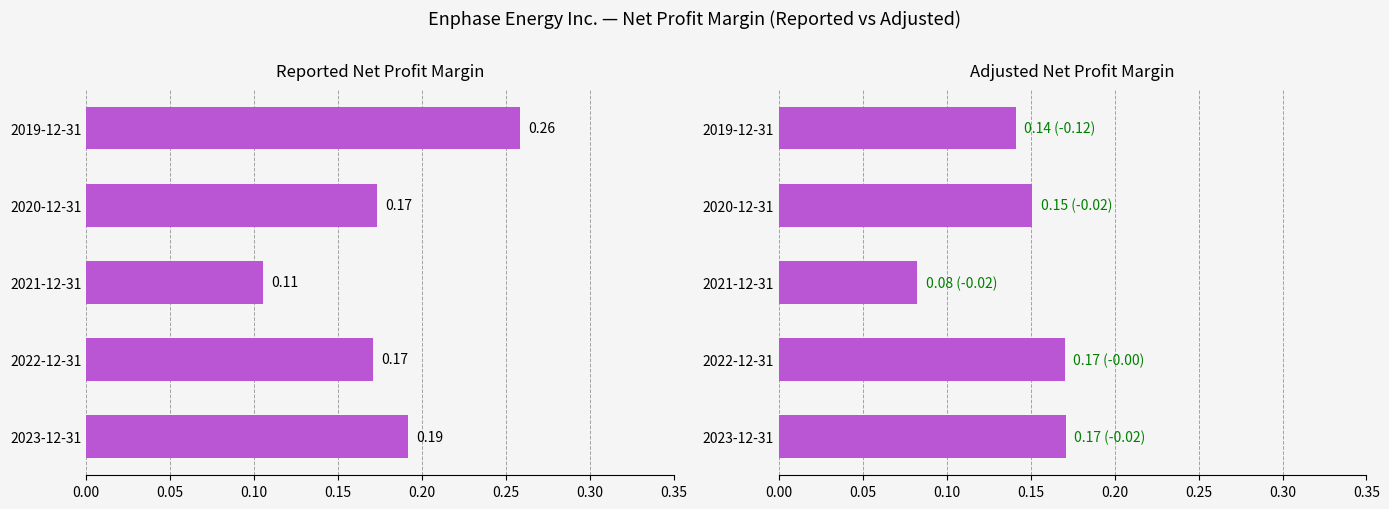

Reading left to right, extract all data points from this chart.

Reported: 0.2	0.2	0.1	0.2	0.3
Adjusted: 0.2	0.2	0.1	0.2	0.1